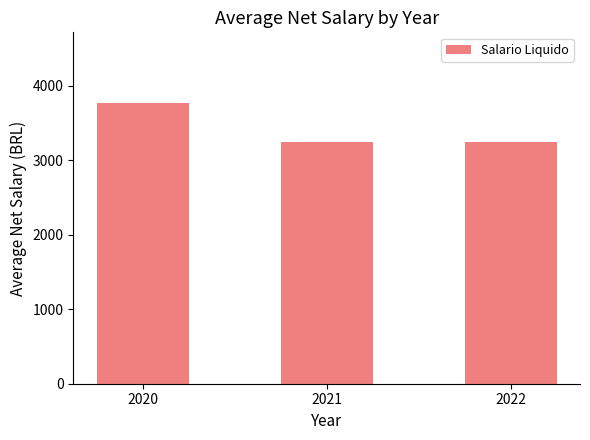

How many series are shown in this chart?

1